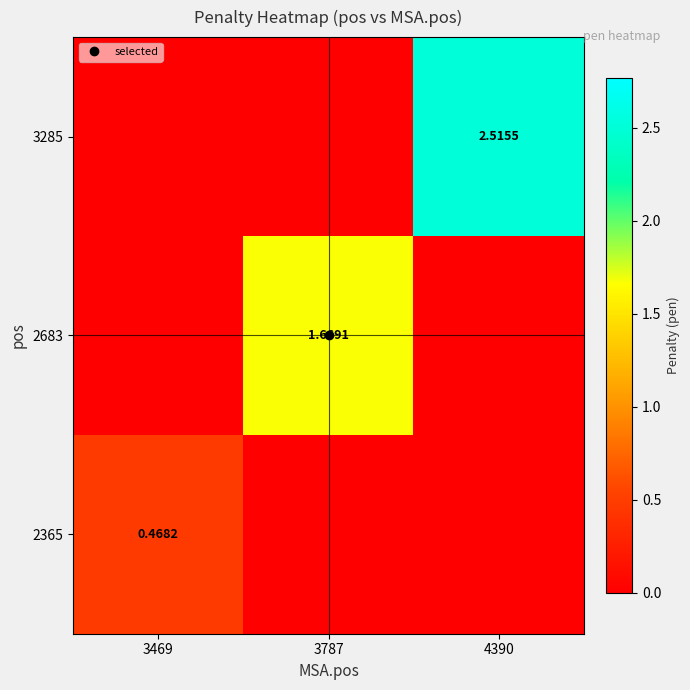

How many distinct data groups are displayed?

3